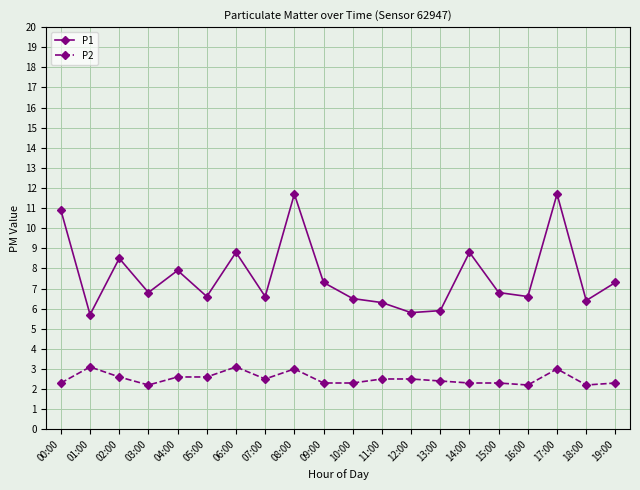

Is it true that P1 equals 11.3 at 07:00?

False